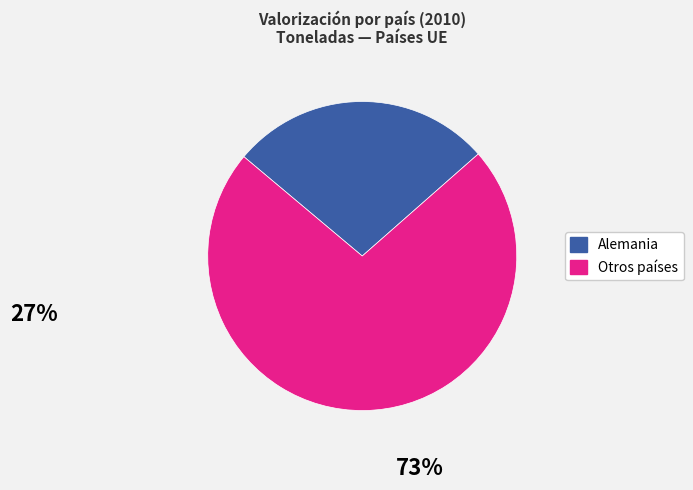

Does any single category account for the majority?

Yes